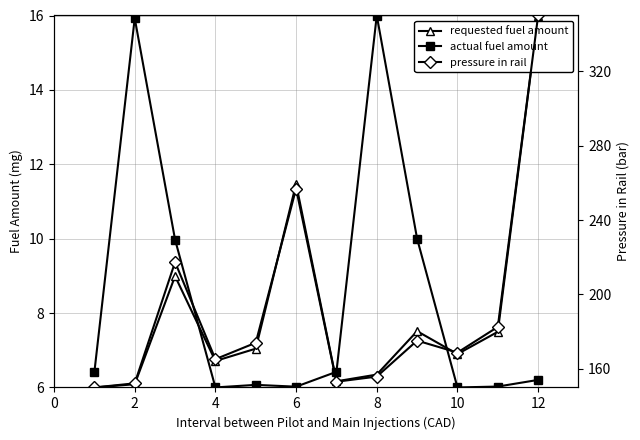

Rank the series at 12 from lowest to highest value.

actual fuel amount, requested fuel amount, pressure in rail